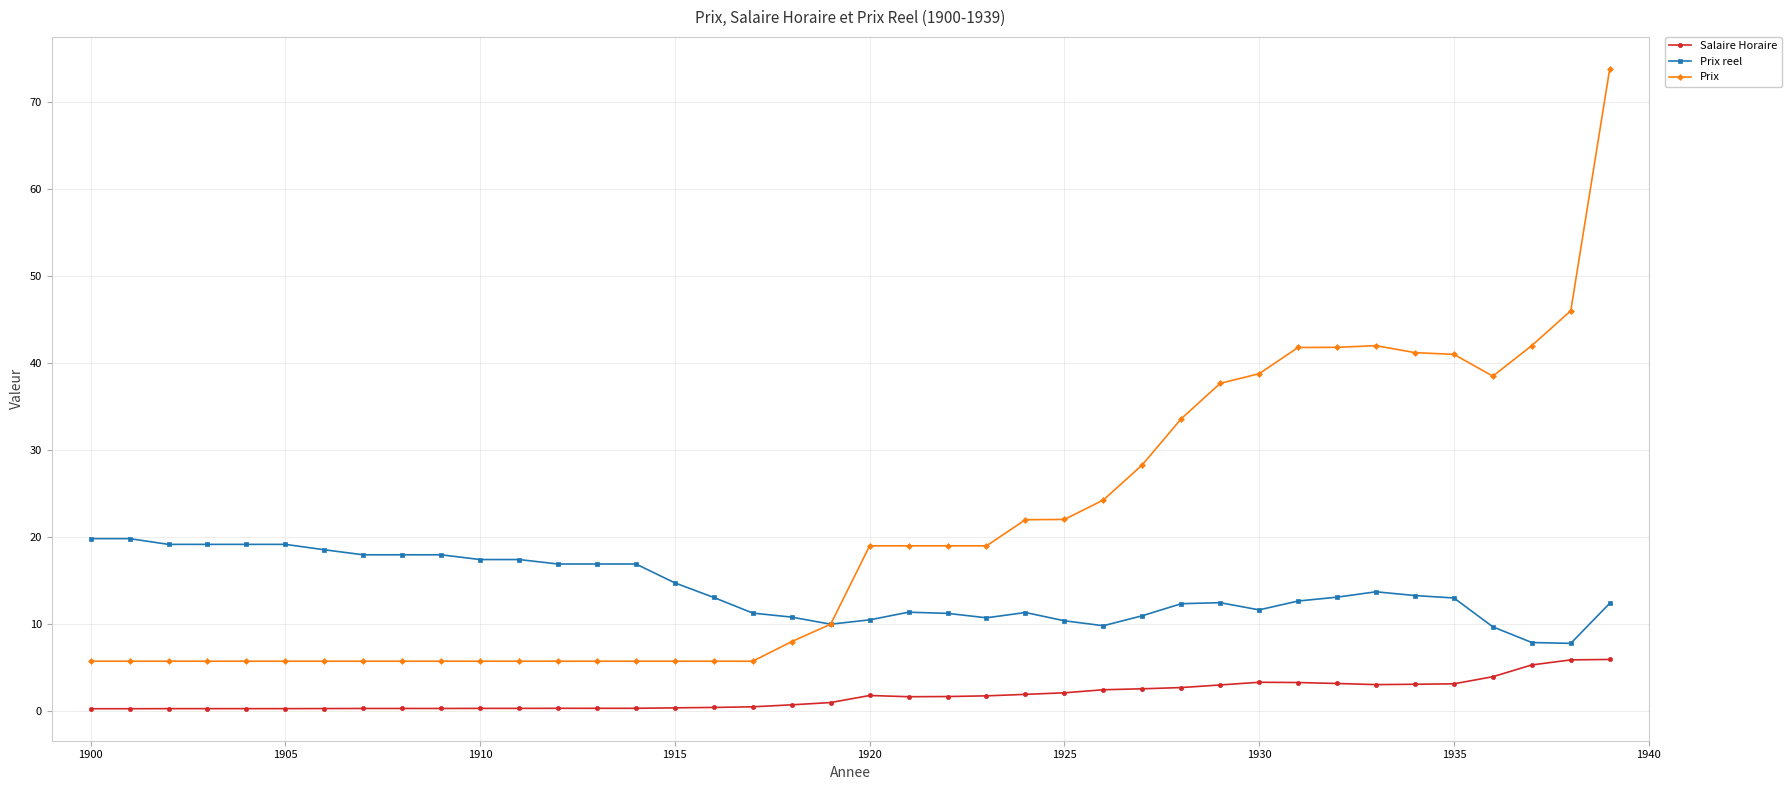

What is the highest value of the Prix reel series?

19.8